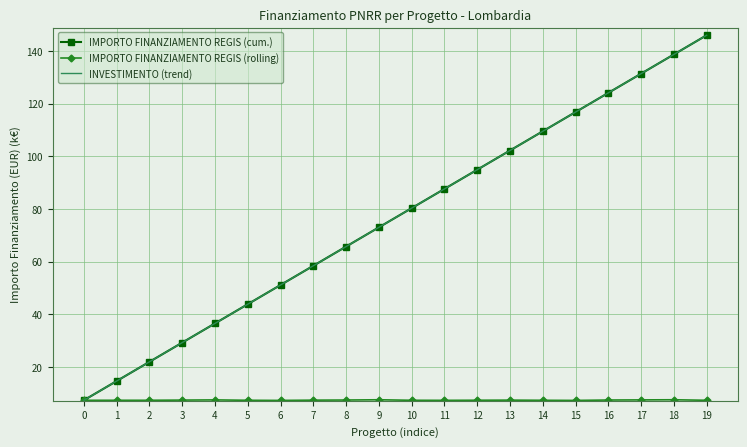

Between 0 and 17, which series saw the biggest shift?

IMPORTO FINANZIAMENTO REGIS (cum.)